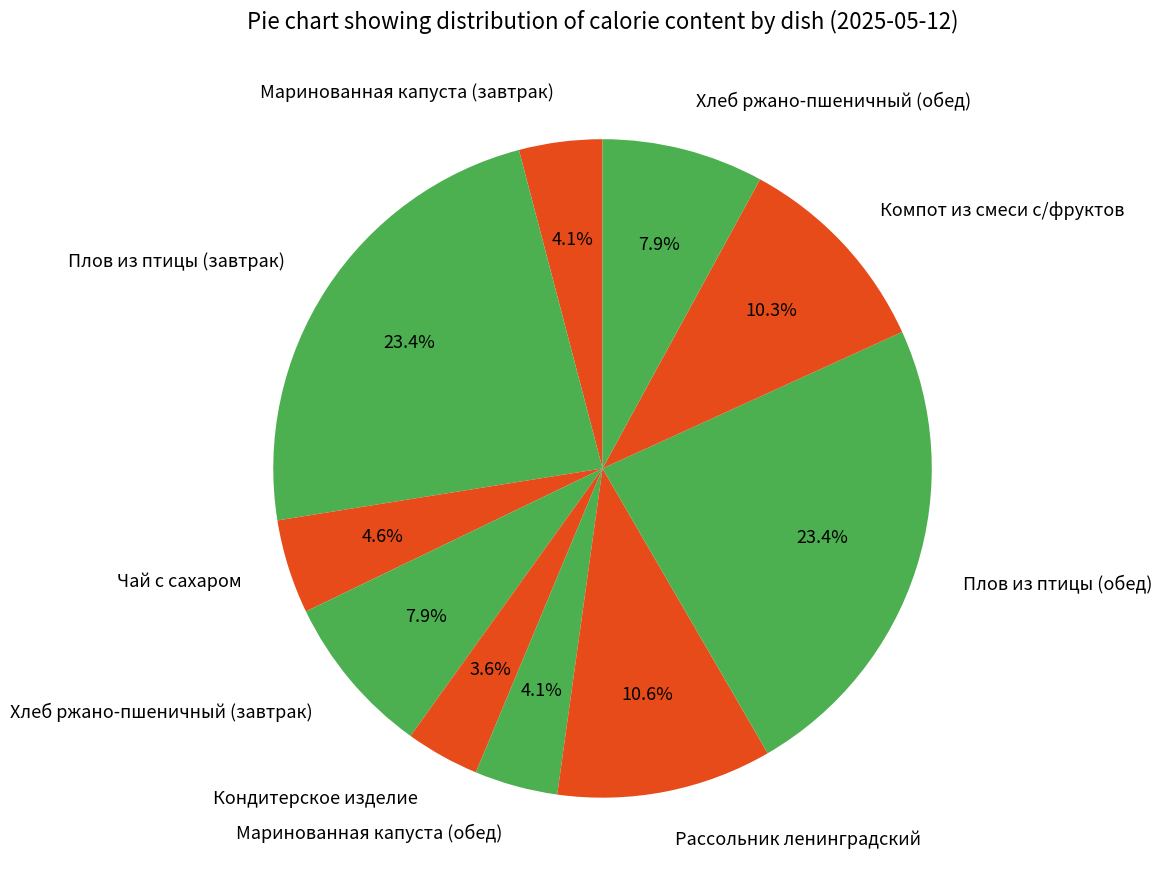

Is it true that Кондитерское изделие is 9% of the pie?

False